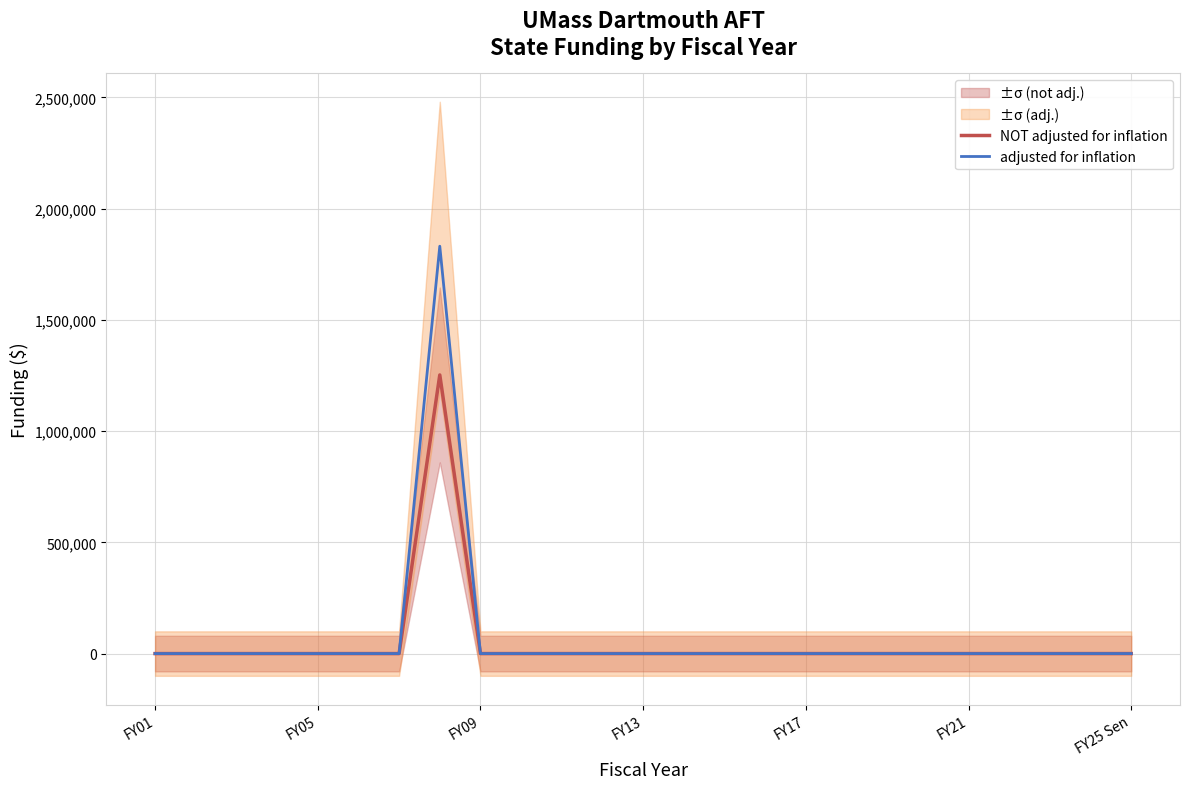

Between 11 and 13, which series saw the biggest shift?

NOT adjusted for inflation